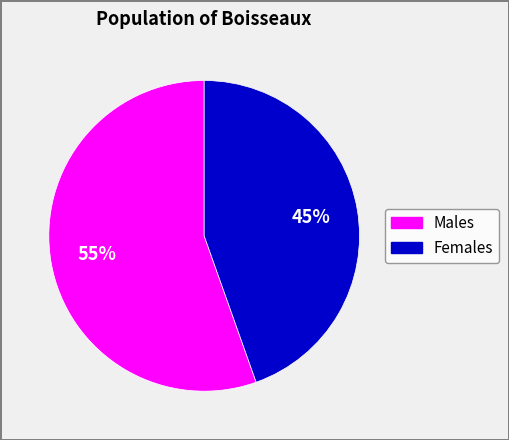

Is there a majority slice in this chart?

Yes